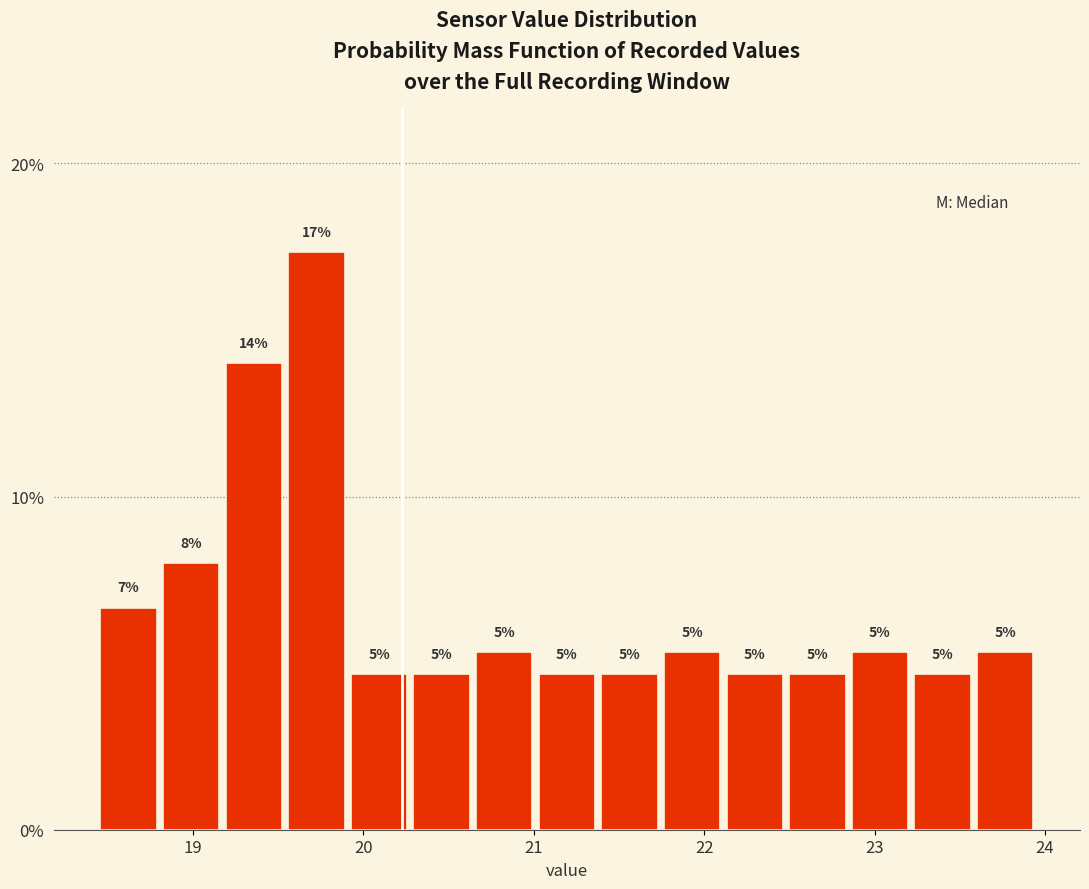

Read against the x-axis, roughly where is the centre of the tallest bar?

19.7